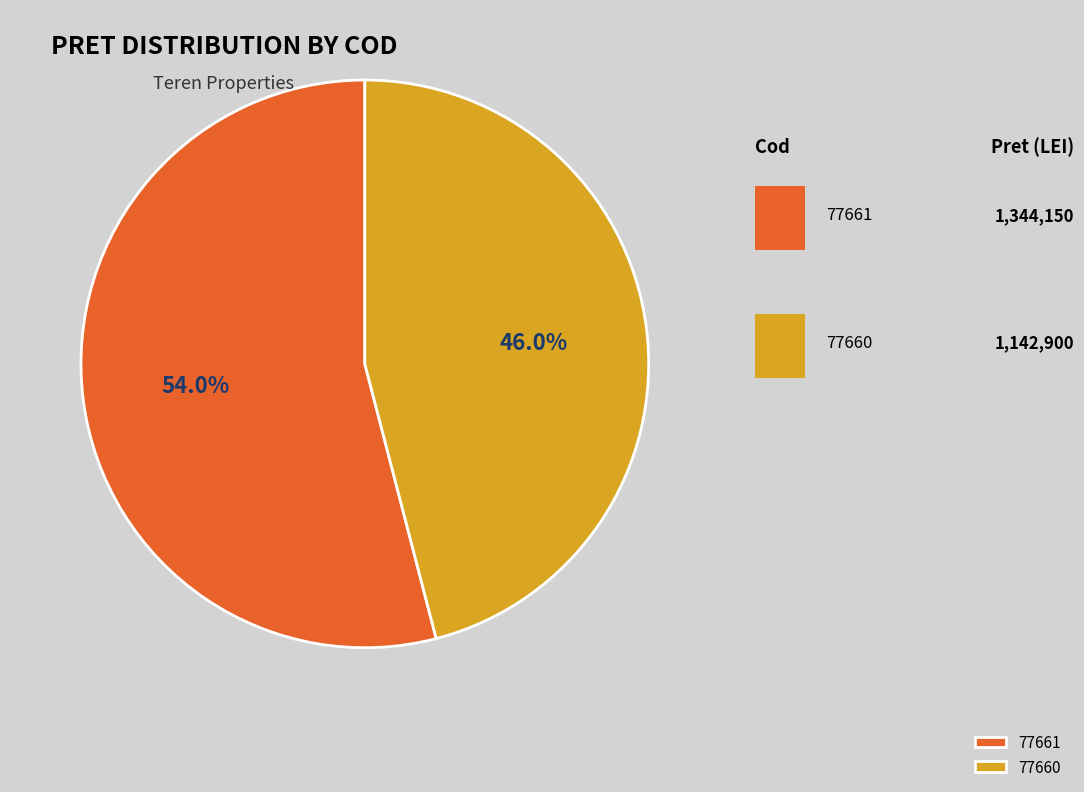

To the nearest percent, what is the difference between the largest and smallest slice percentages?

8%